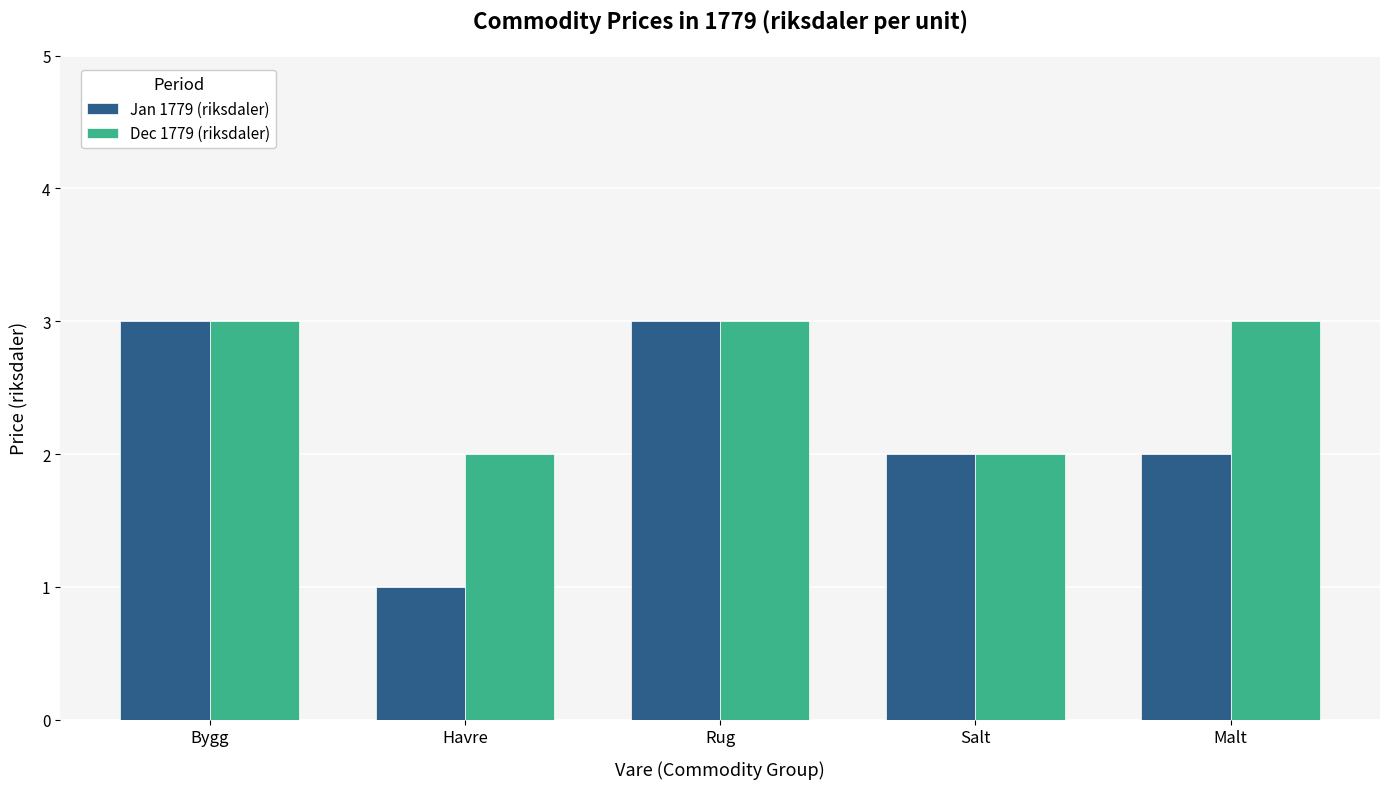

How many Dec 1779 (riksdaler) values are between 2 and 3?

5